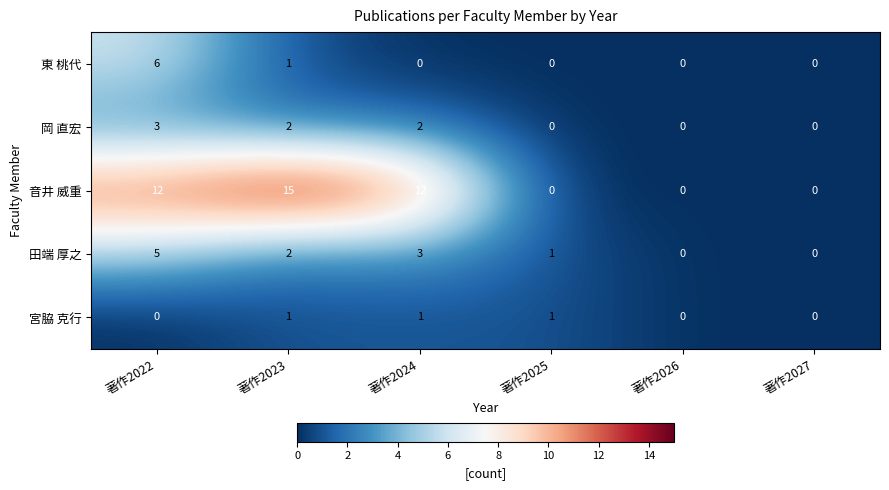

The 音井 威重 series shows 15 at 著作2023. True or false?

True